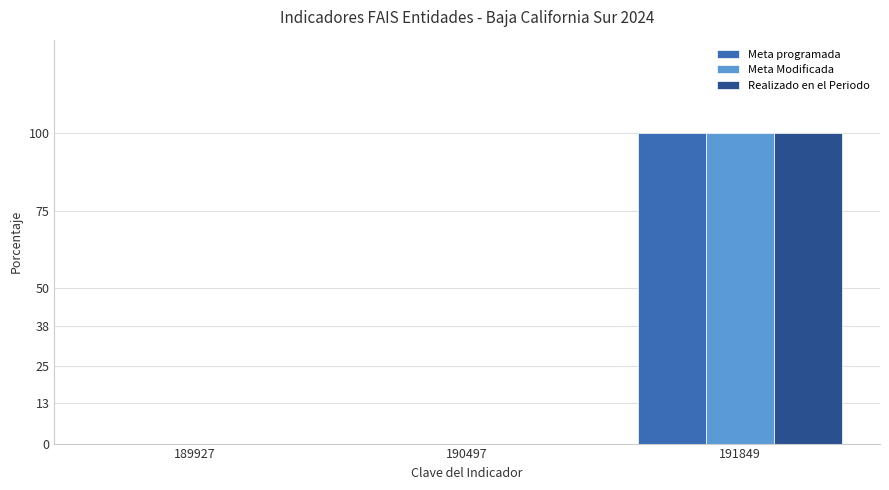

Reading right to left, list all the values displayed in this chart.

Meta programada: 191849=100	190497=0	189927=0
Meta Modificada: 191849=100	190497=0	189927=0
Realizado en el Periodo: 191849=100	190497=0	189927=0